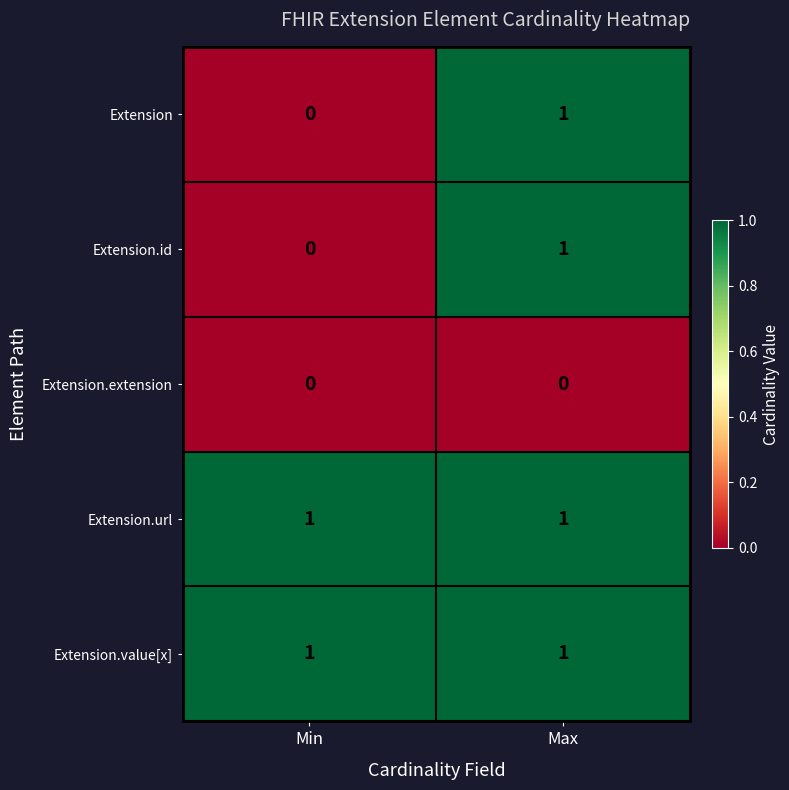

List the labels in order of Extension.id value, smallest first.

Min, Max